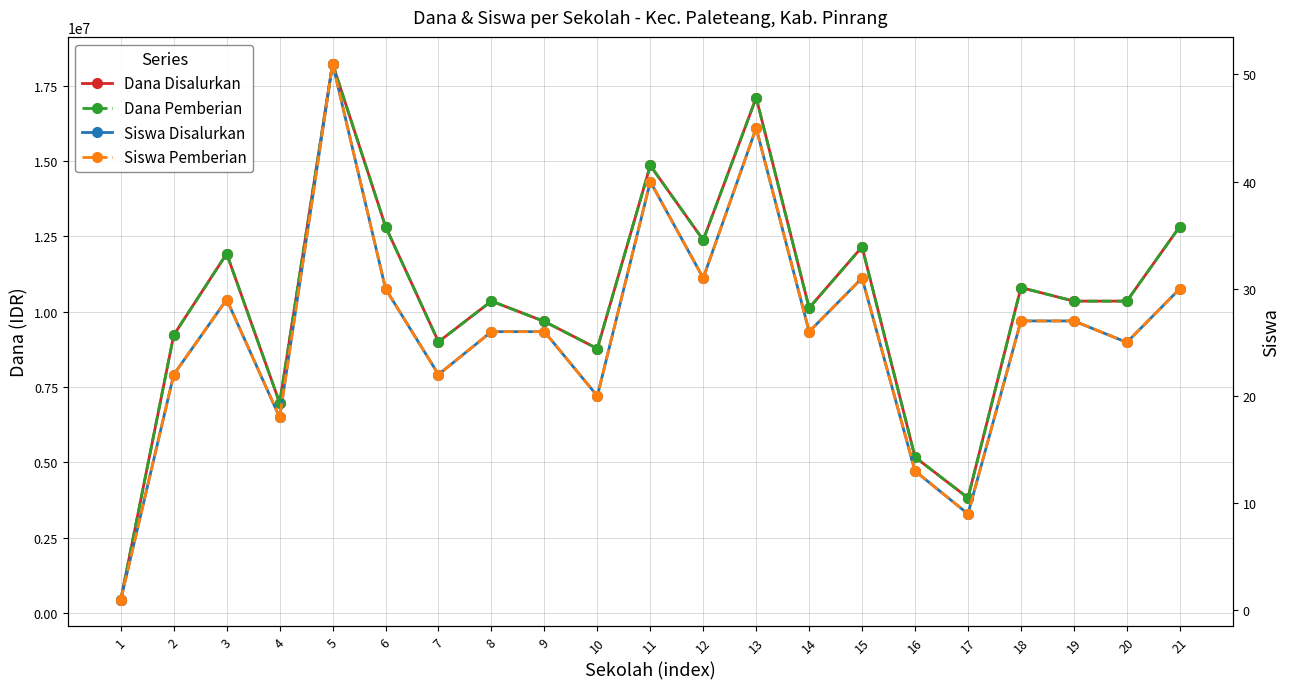

Which series has the widest spread of values?

Dana Disalurkan